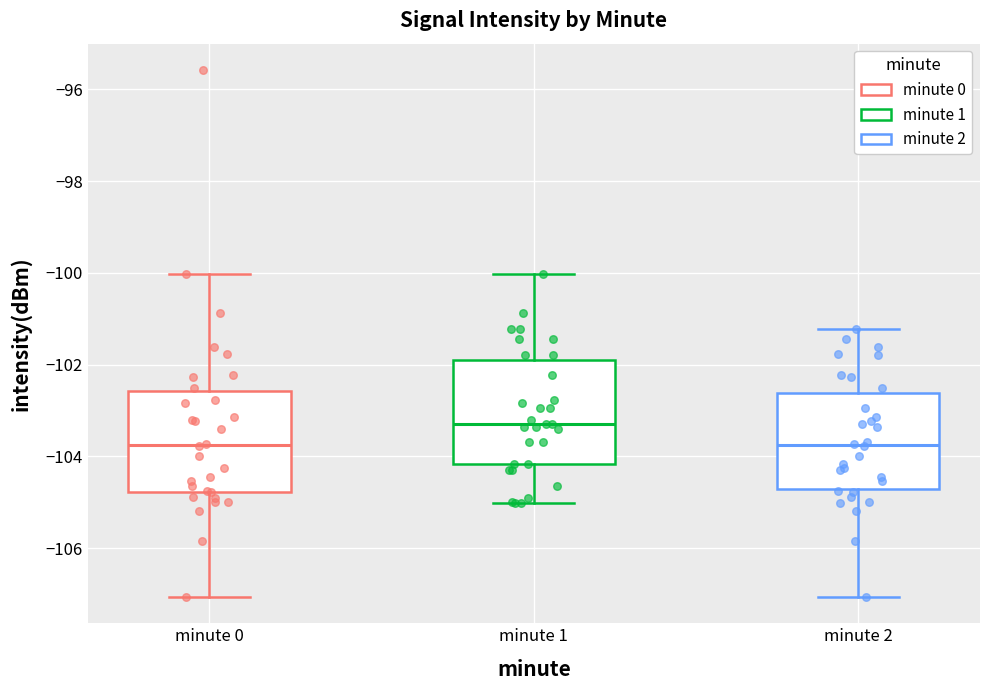

Where does the lower whisker of the box for minute 1 end on the y-axis? The values are not printed on the chart, so give them approximately, as read against the axis.

-105.0